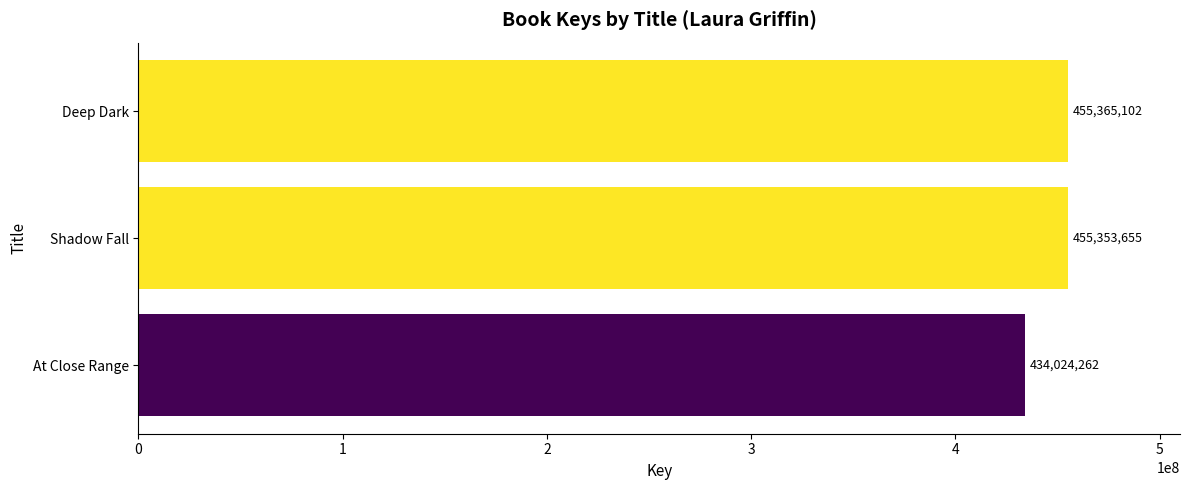

What is the difference between the maximum and minimum values?

21340840